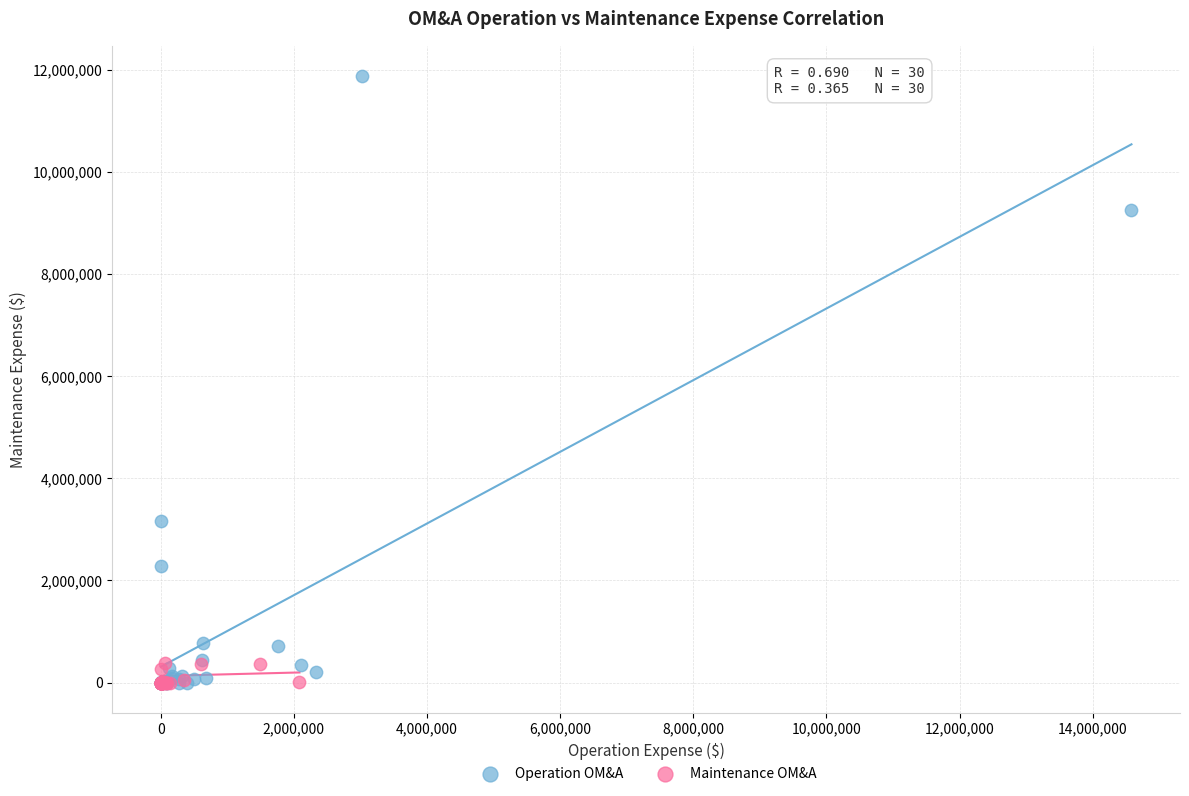

Which series has the largest Y range (max minus min)?

Operation OM&A